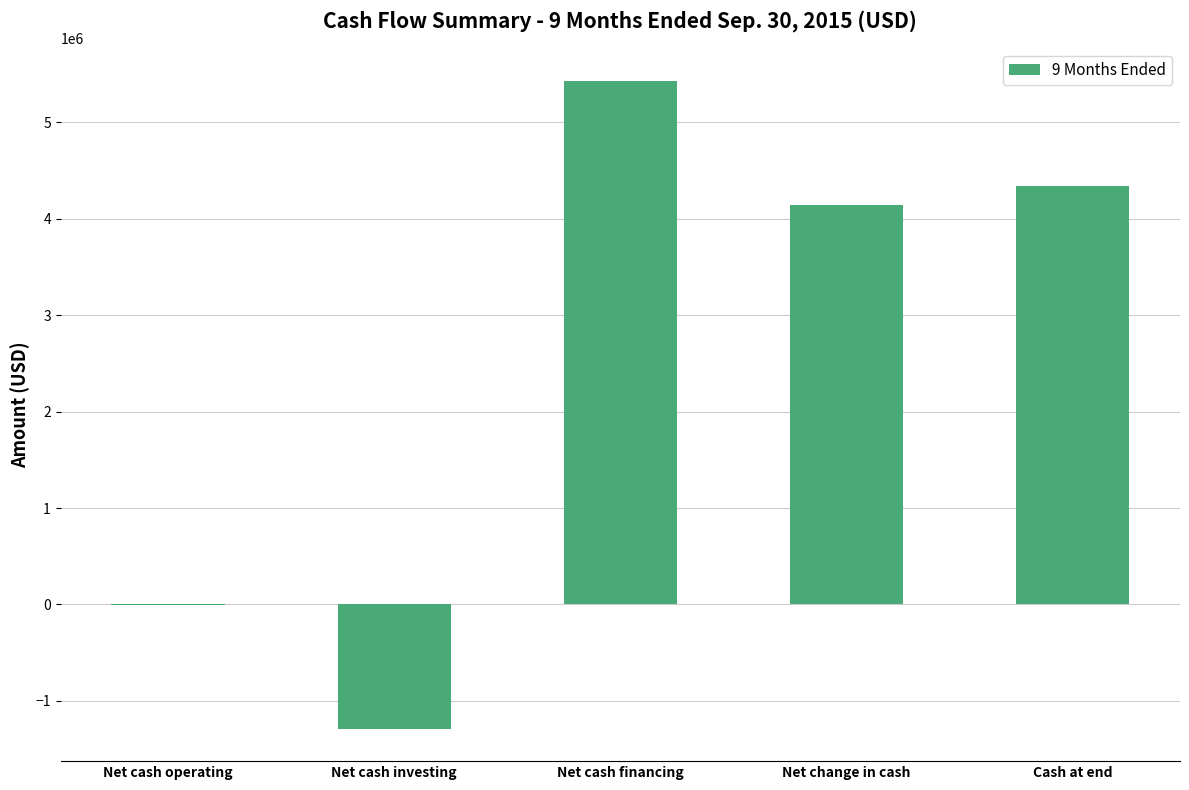

What is the sum of all values?

12610074